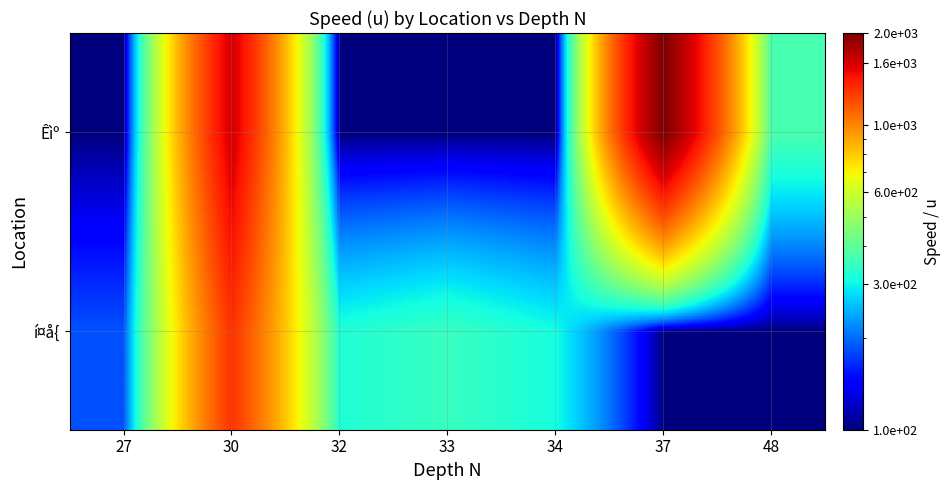

Reading right to left, extract all data points from this chart.

í¤å{: 48=100	37=100	34=310	33=350	32=320	30=1300	27=185
Êìº: 48=370	37=2000	34=100	33=100	32=100	30=1600	27=100